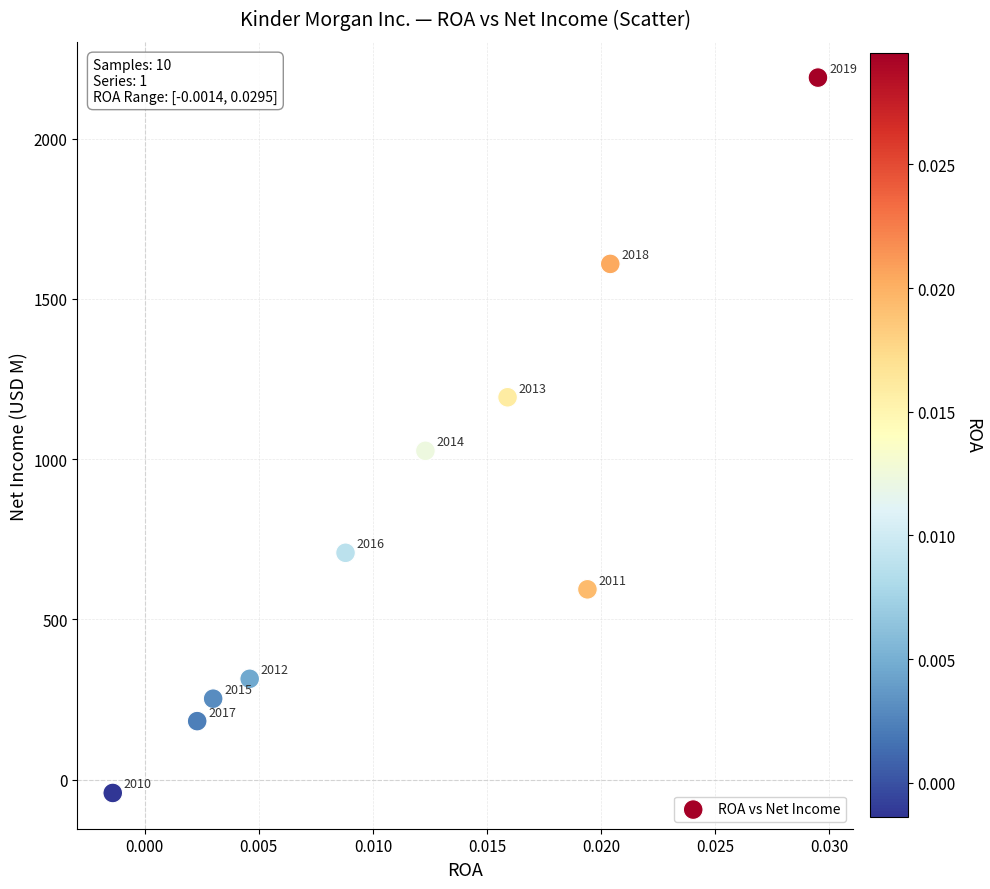

What Y value in the scatter plot is closest to 1074?

1026